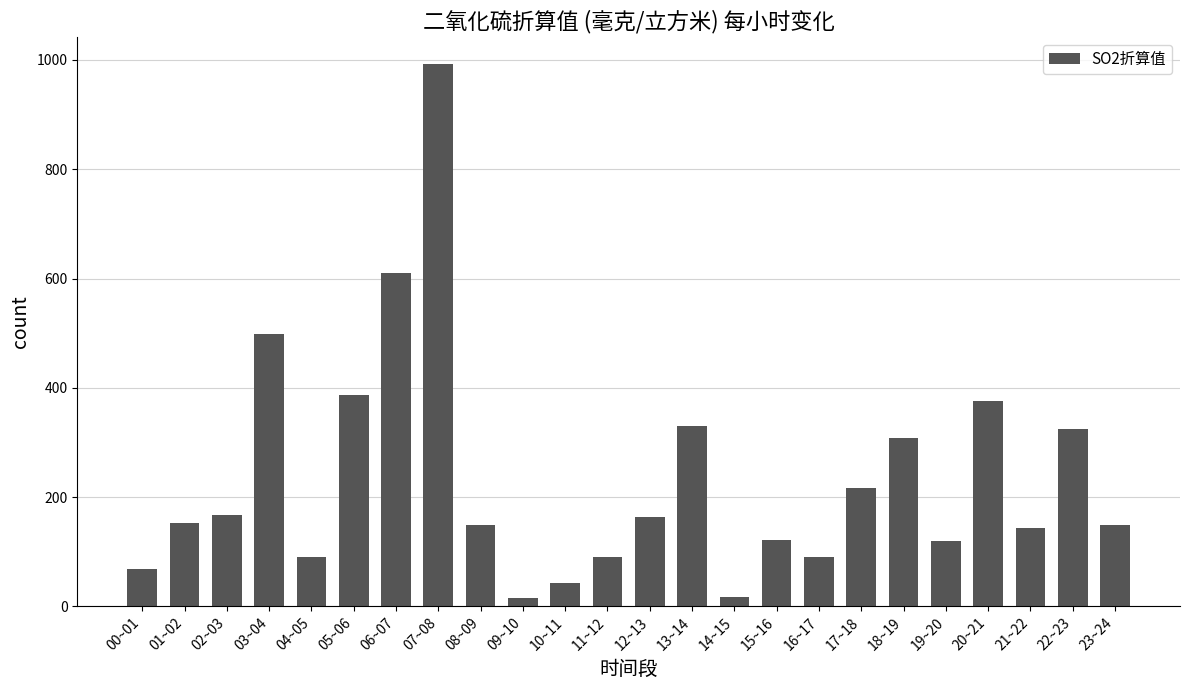

Is it true that the value at 01~02 is 253.6?

False